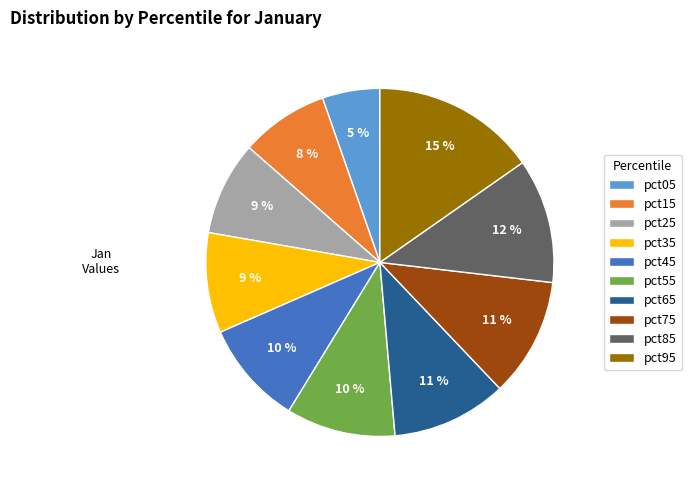

What is the ratio of the value at pct65 to the value at pct25?

1.2